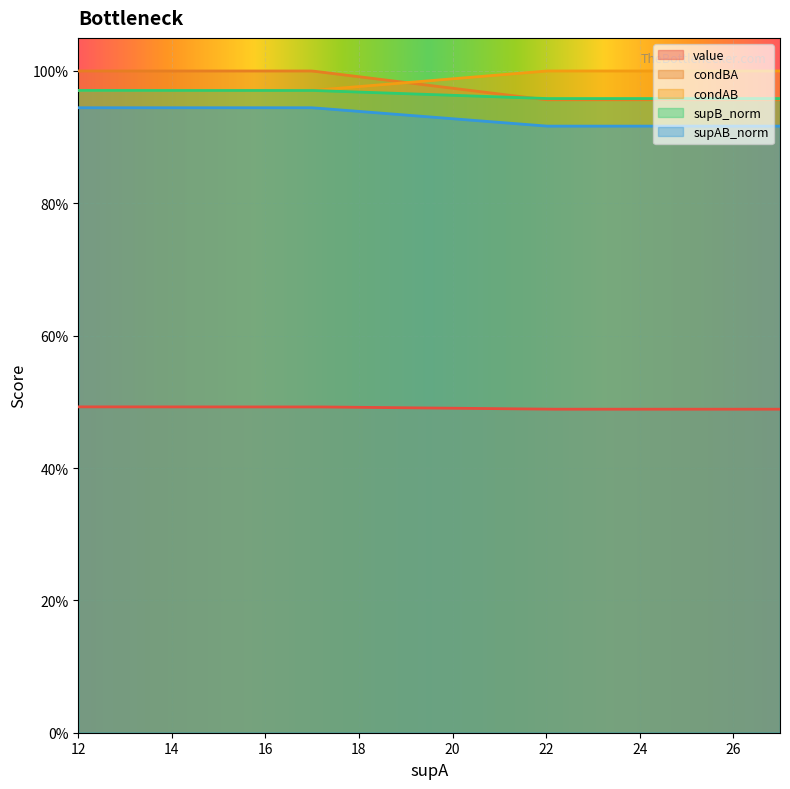

What is the total value across all series at 17?

4.5